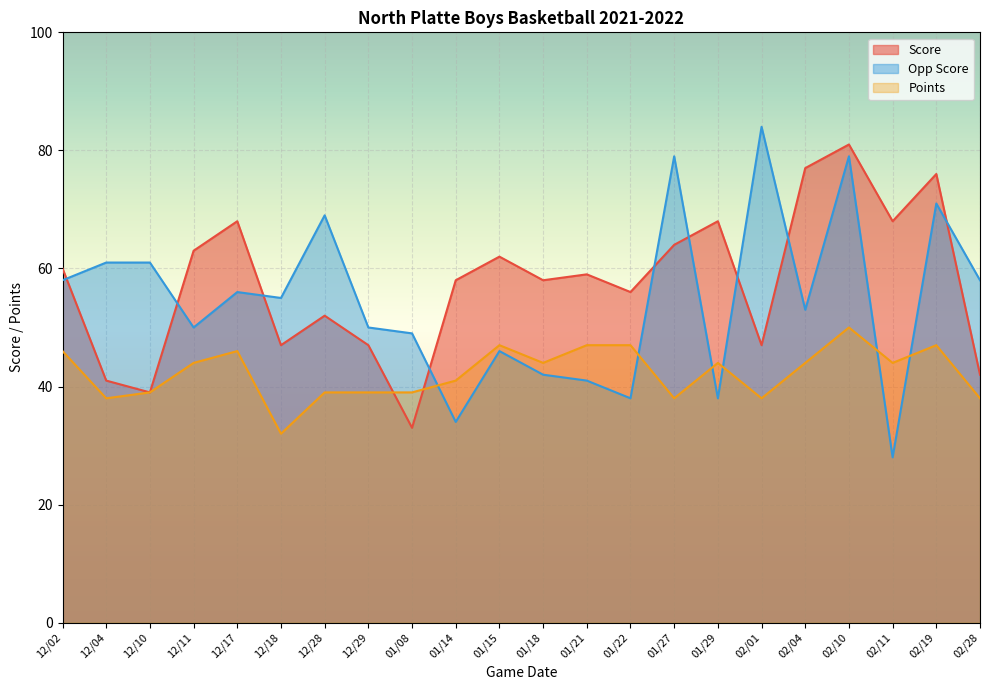

How many lines are shown in the chart?

3